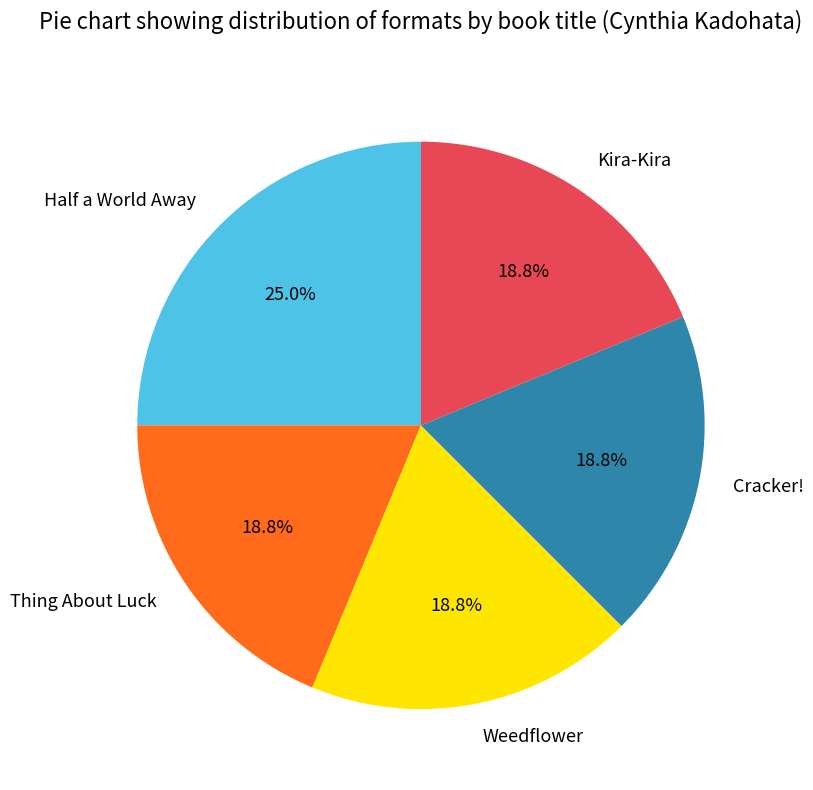

What is the largest slice in the pie chart?

Half a World Away